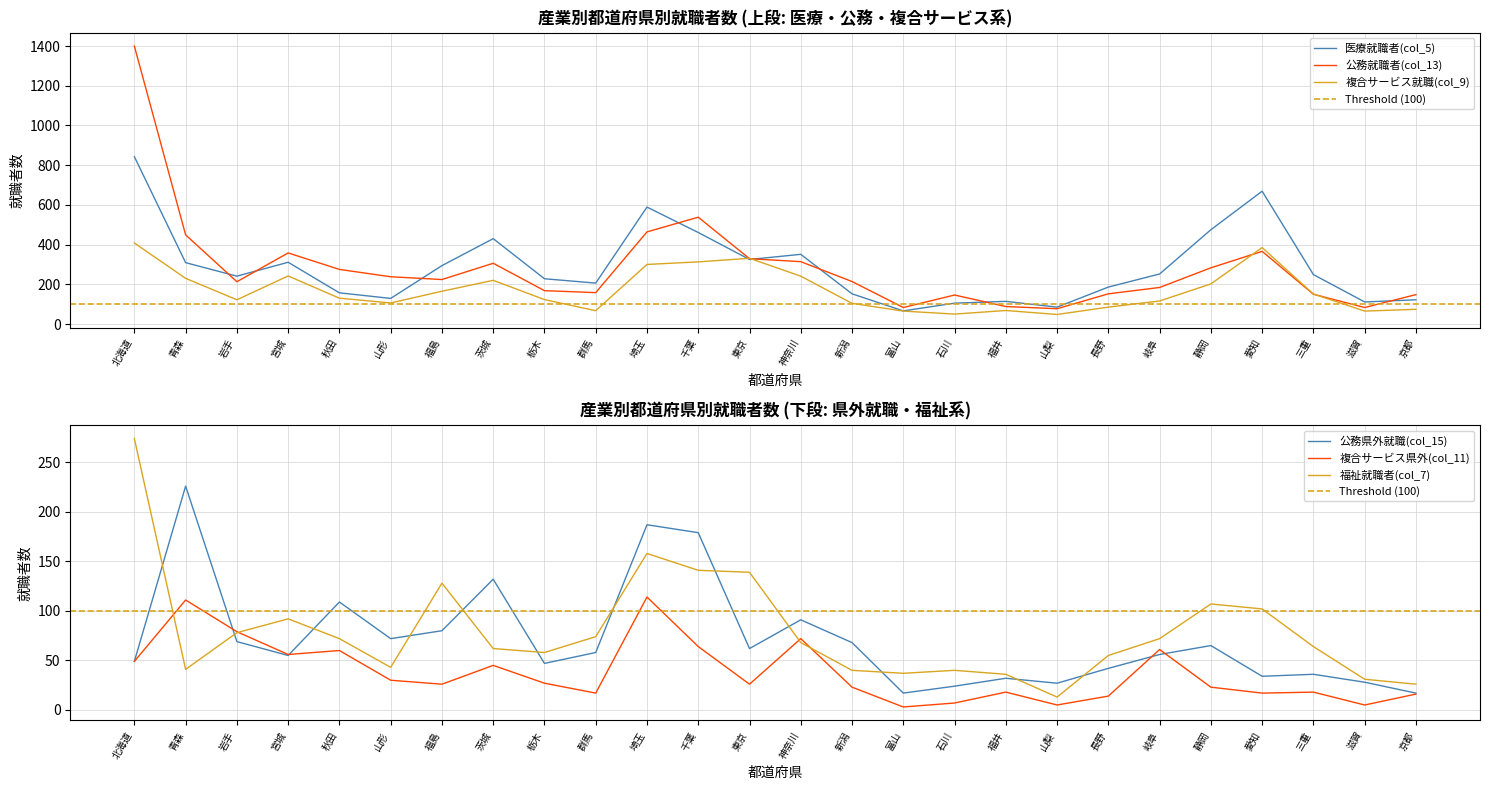

What is the label of the 23rd point from the left?

愛知